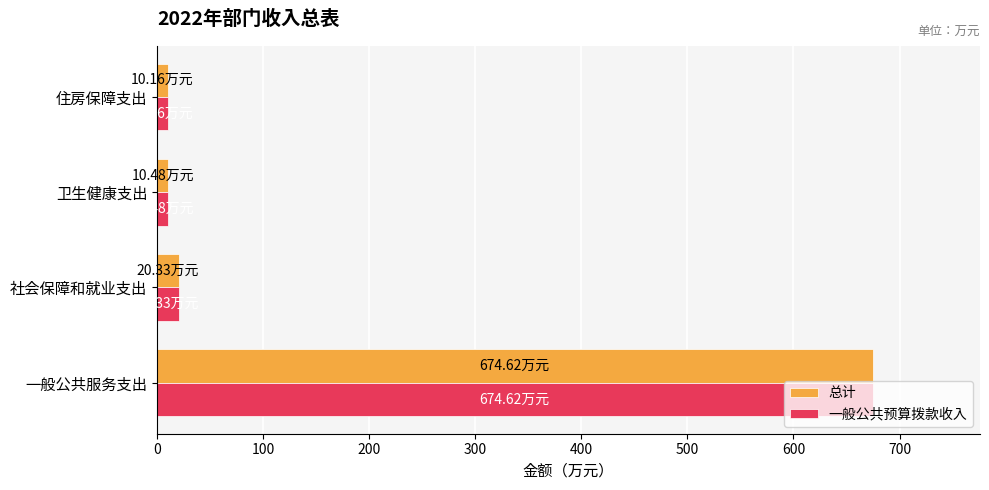

What is the total value across all series at 一般公共服务支出?

1349.2